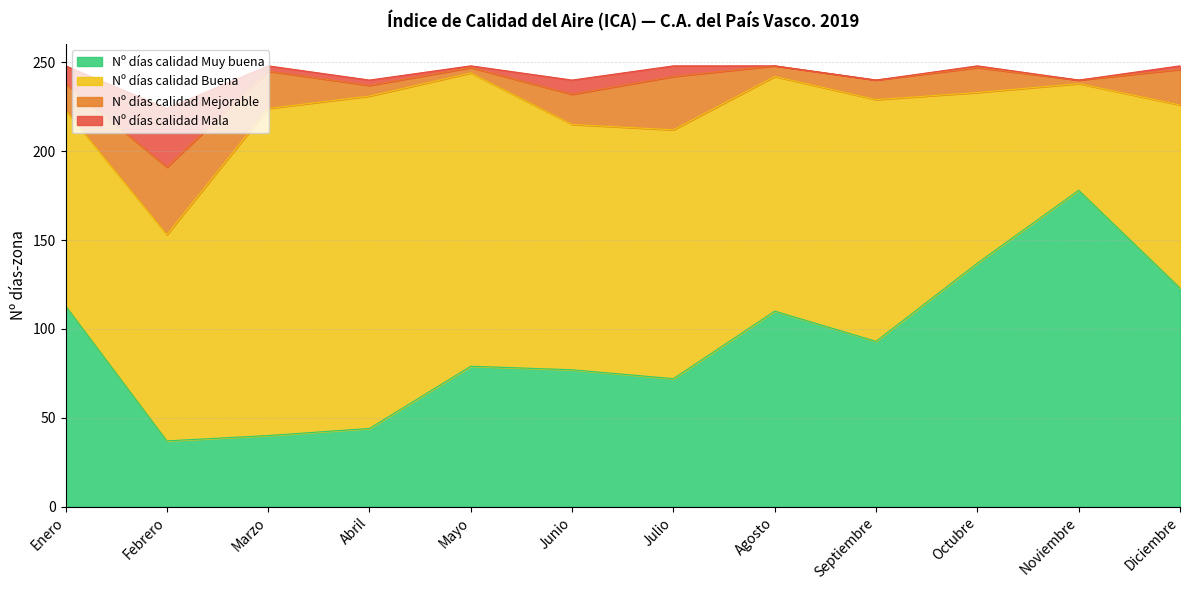

What is the maximum value shown in the chart?

187